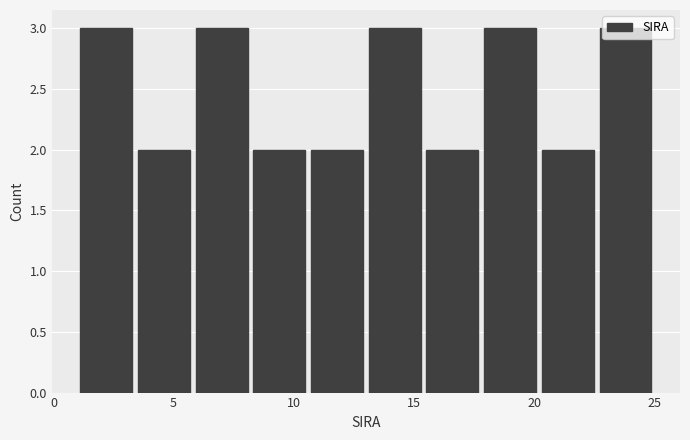

Reading left to right, list every bar in this chart as the range it spans on the x-axis followed by its height. Neither the bar edges nor the heights are printed on the chart, so give them approximately, as read against the axes.

1.0 to 3.4: 3
3.4 to 5.8: 2
5.8 to 8.2: 3
8.2 to 10.6: 2
10.6 to 13.0: 2
13.0 to 15.4: 3
15.4 to 17.8: 2
17.8 to 20.2: 3
20.2 to 22.6: 2
22.6 to 25.0: 3